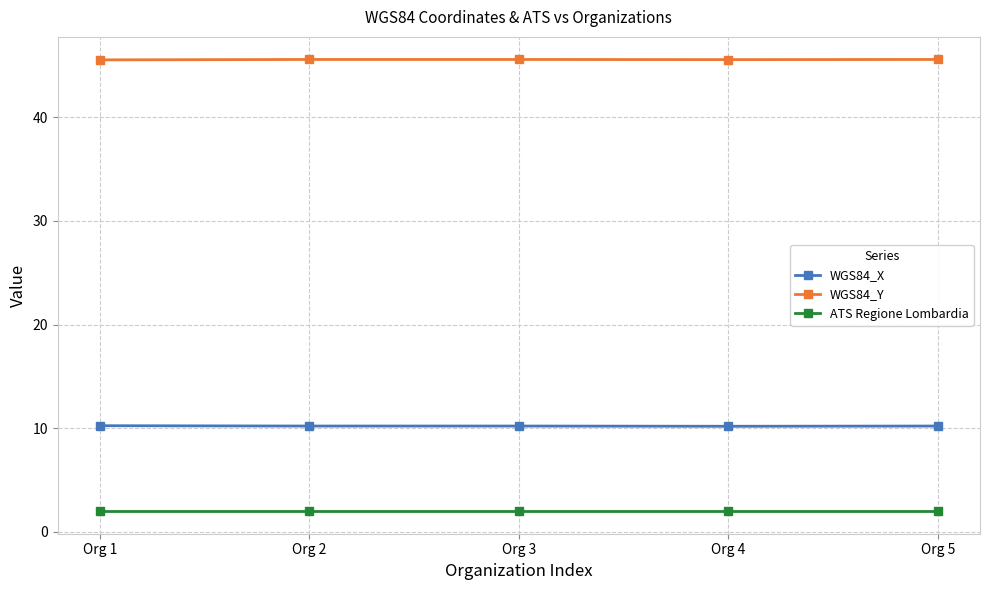

What are all the series names shown in the legend?

WGS84_X, WGS84_Y, ATS Regione Lombardia